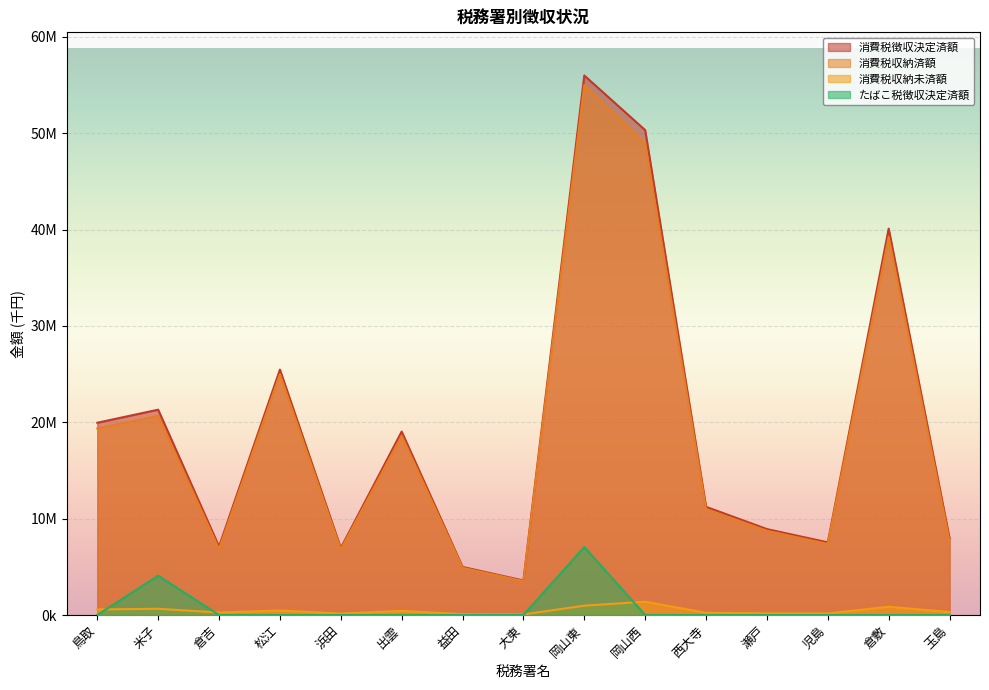

How many data points in 消費税徴収決定済額 are above 11228114?

7